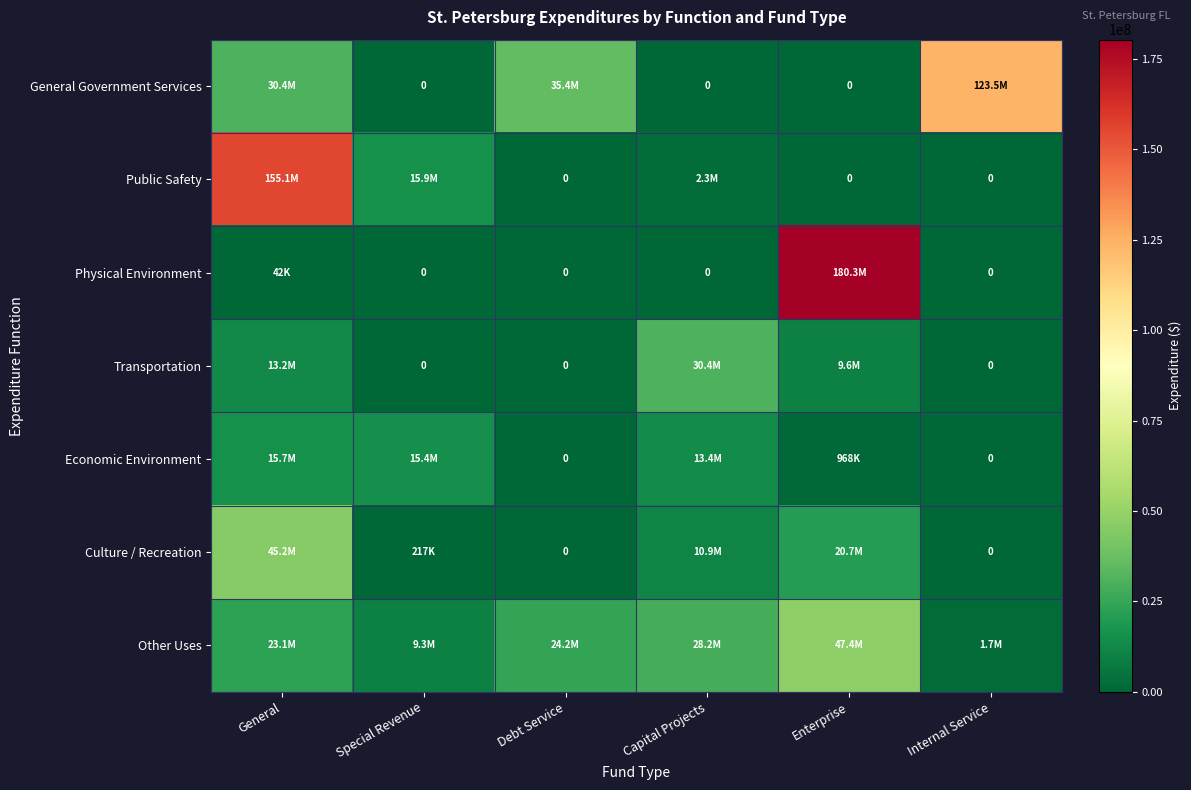

How many values in the Culture / Recreation series exceed 10918544?

2